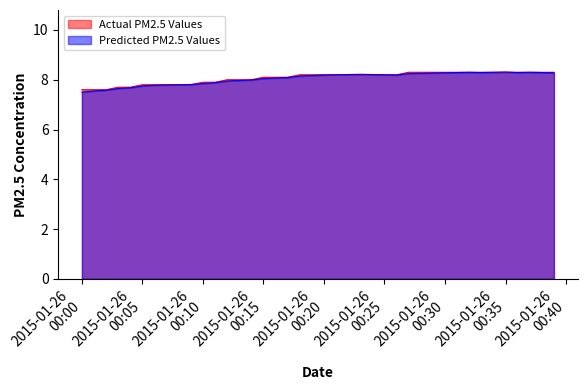

What is the minimum value for Predicted PM2.5 Values?

7.5